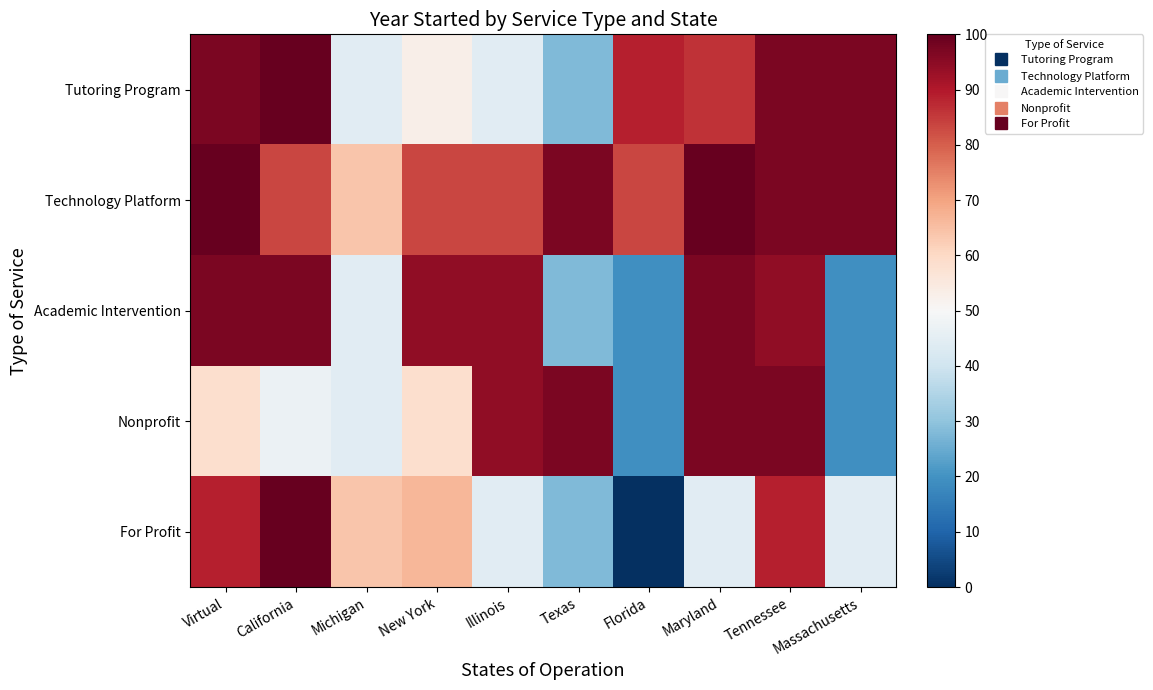

Rank the series by their average value, from lowest to highest.

For Profit, Nonprofit, Academic Intervention, Tutoring Program, Technology Platform